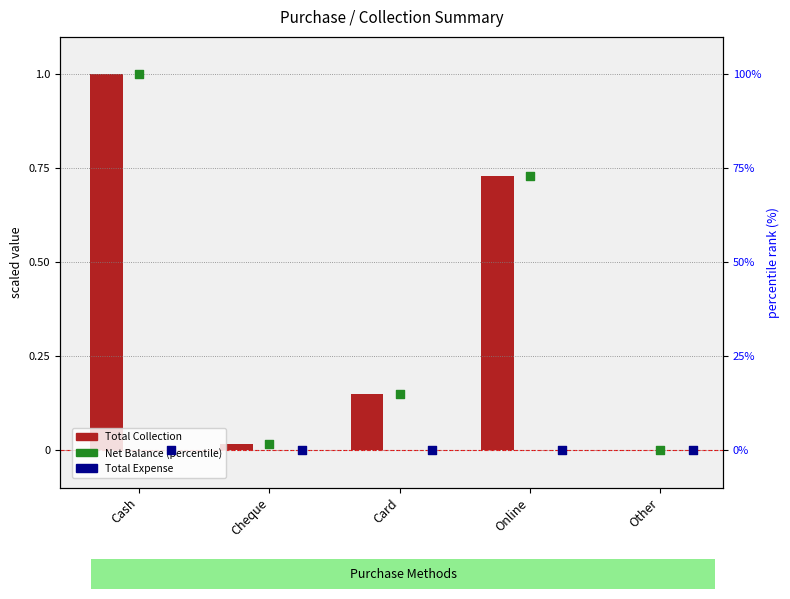

Which series reaches the maximum Y coordinate?

Net Balance